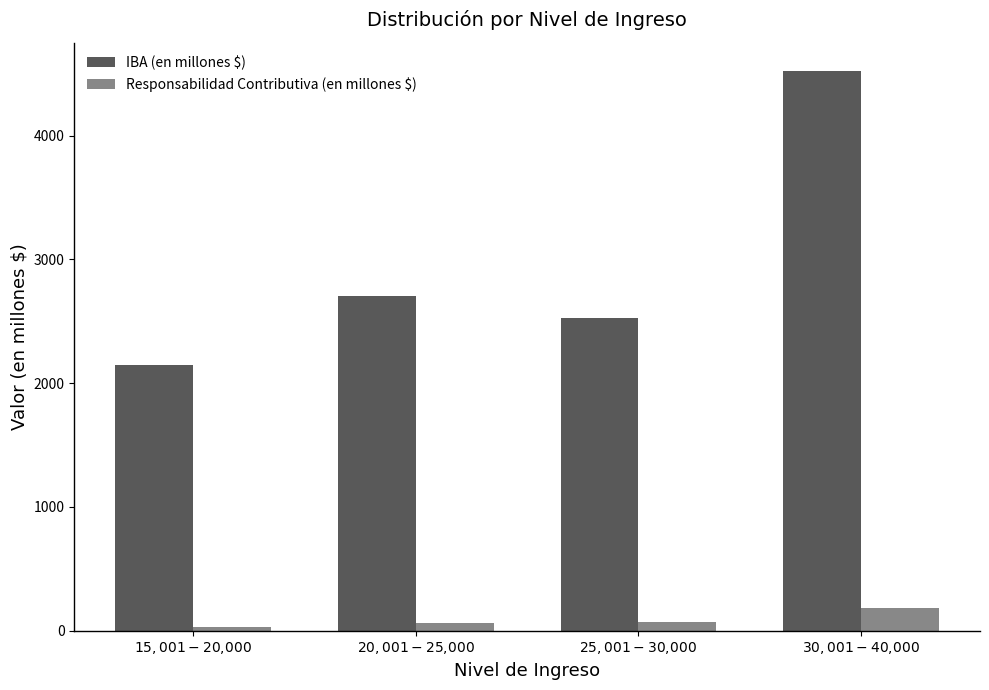

What is the difference between the maximum and second lowest values in the Responsabilidad Contributiva (en millones $) series?

123.3